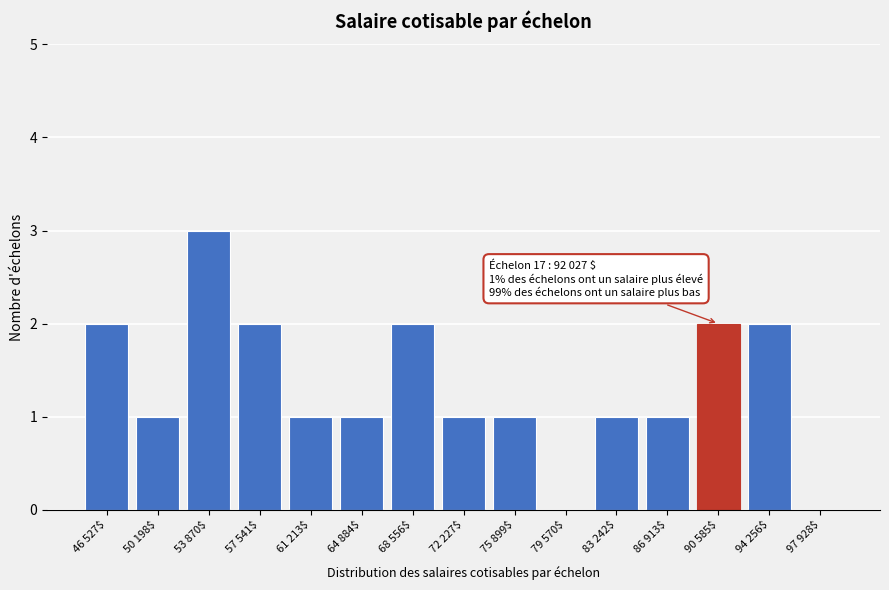

What is the sum of all values?

20